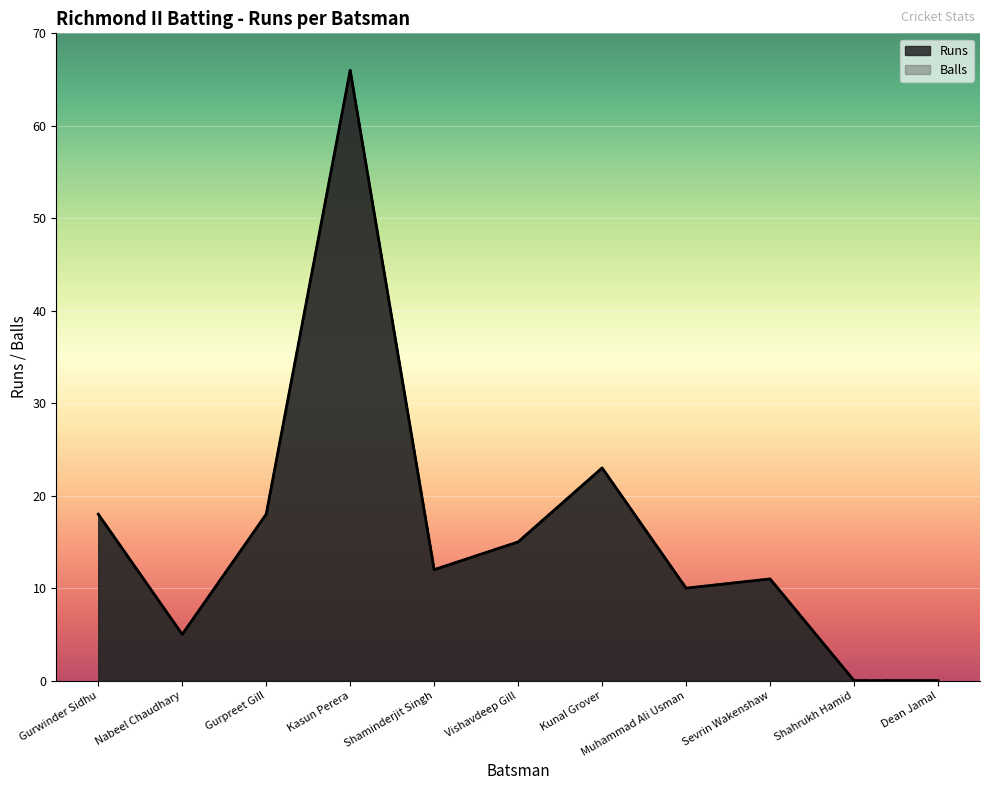

Does the chart display data point markers on the line(s)?

No